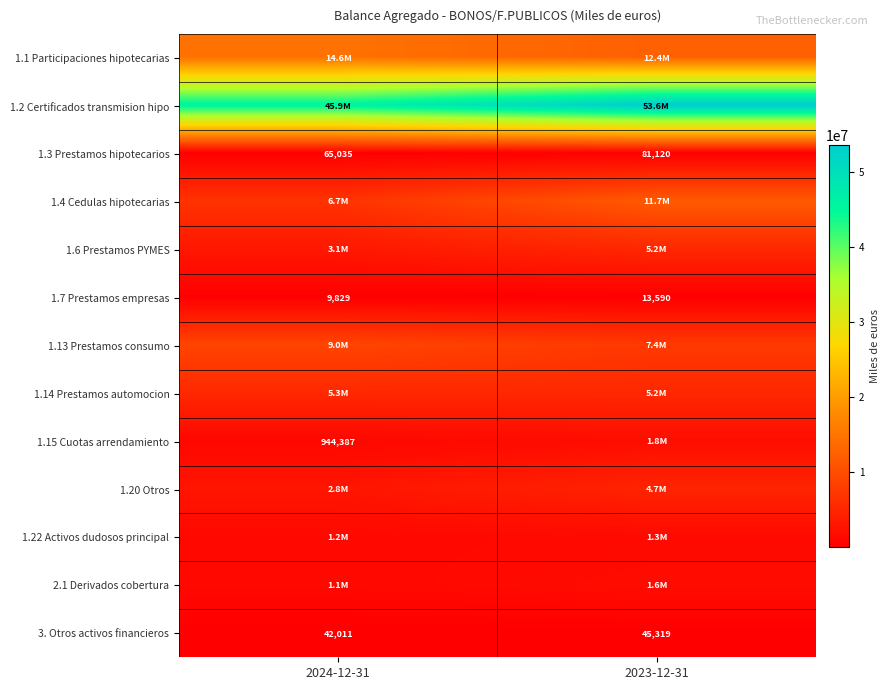

True or false: 1.3 Prestamos hipotecarios has a value of 65035 at 2024-12-31.

True